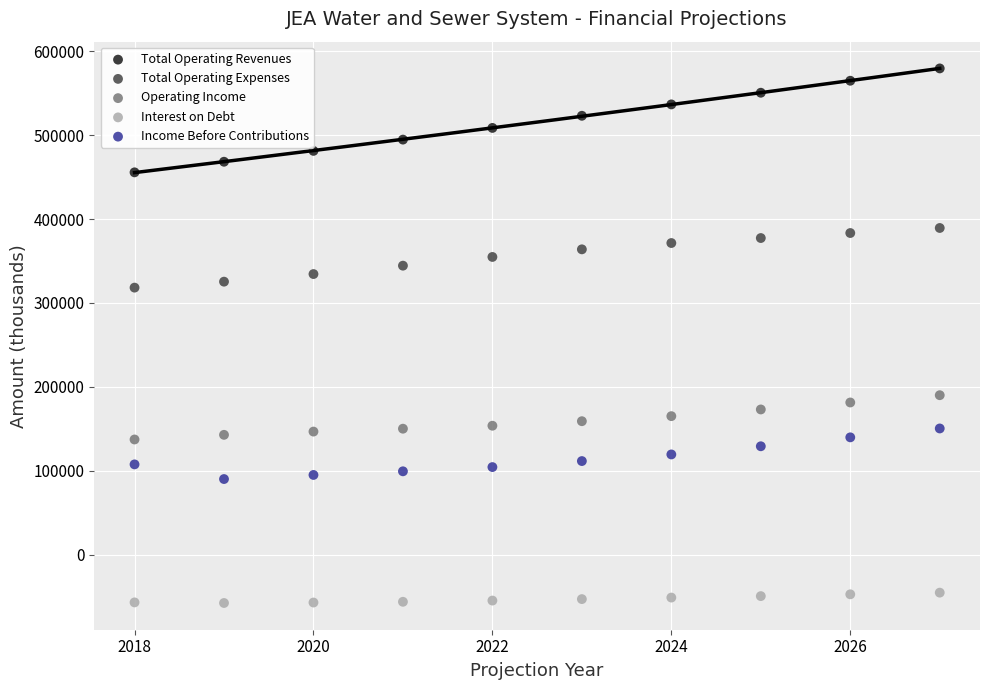

What is the X range (max minus min) for the scatter plot?

9.0